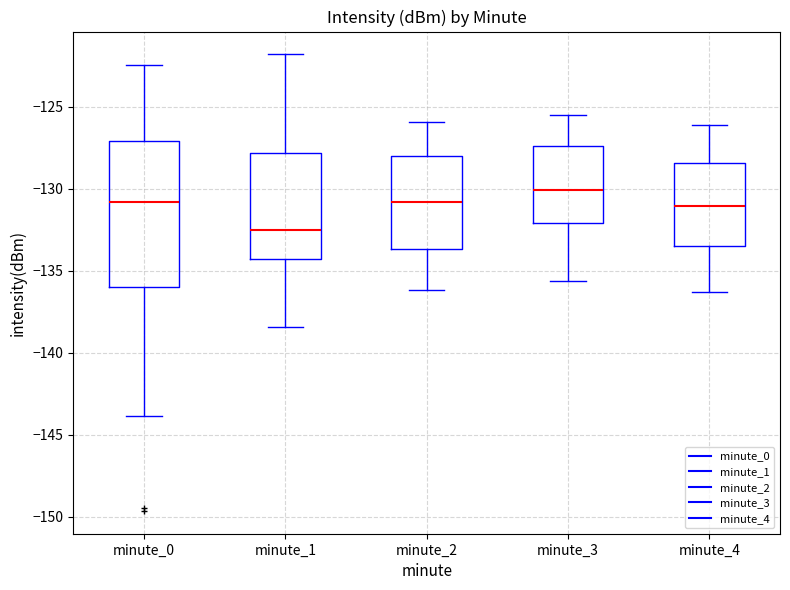

Where is the lower edge of the box for minute_3 on the y-axis? The values are not printed on the chart, so give them approximately, as read against the axis.

-132.0